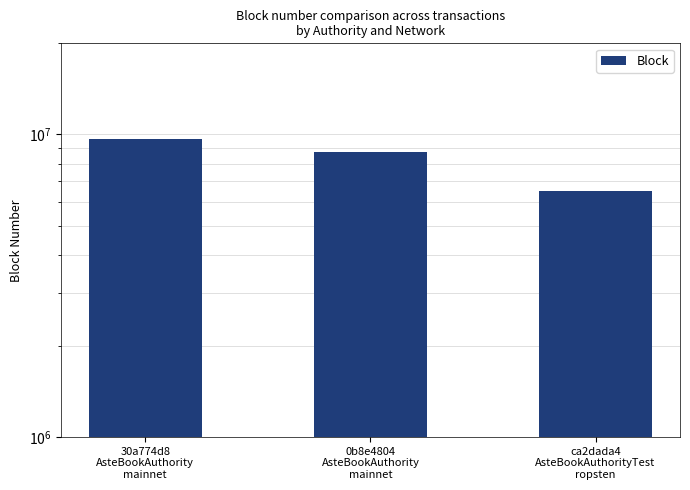

What value does the data have at ca2dada4
AsteBookAuthorityTest
ropsten, to the nearest 100?

6511000